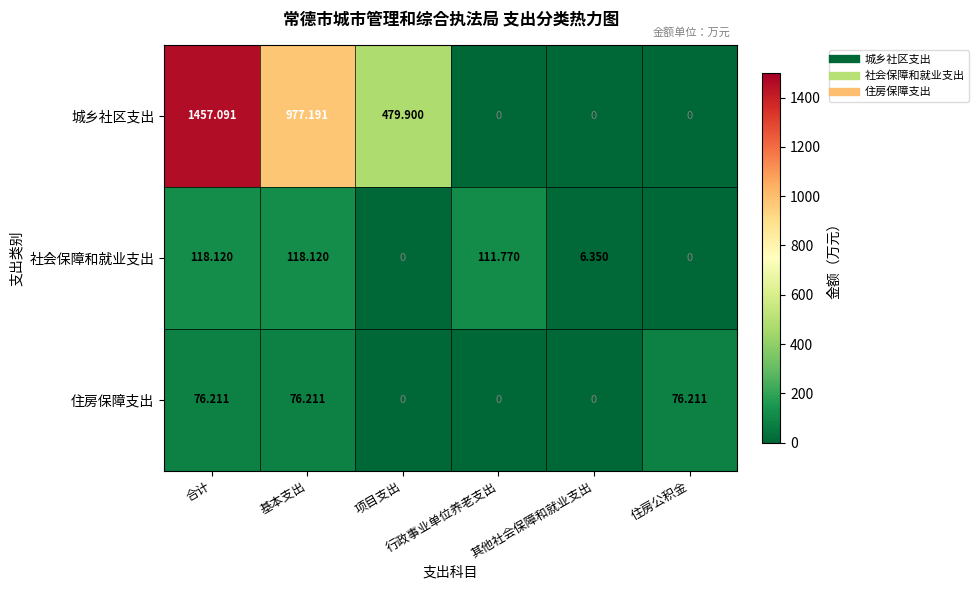

Which series has the largest total across all categories?

城乡社区支出